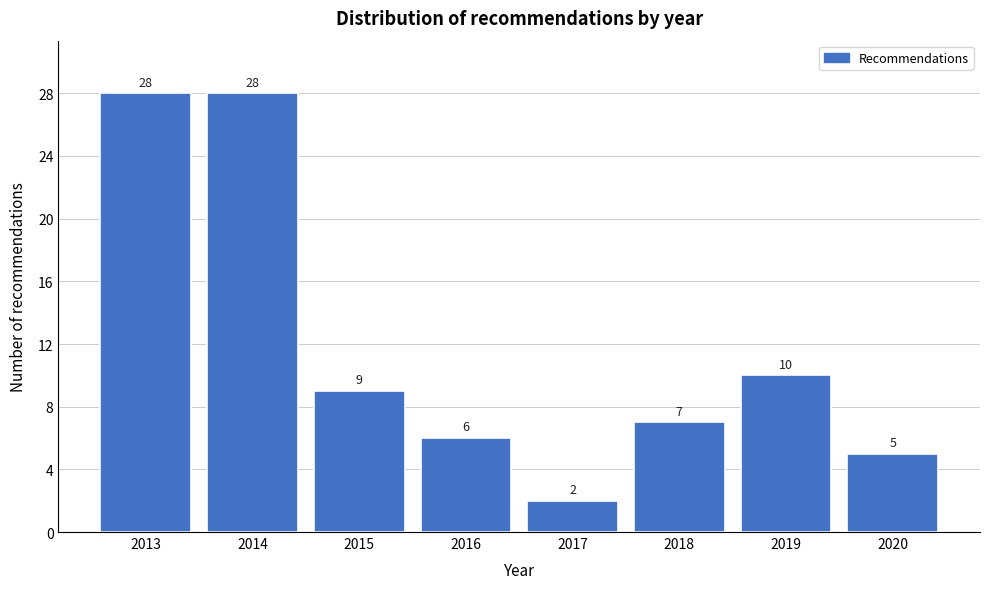

Reading left to right, list all the values displayed in this chart.

2013=28	2014=28	2015=9	2016=6	2017=2	2018=7	2019=10	2020=5